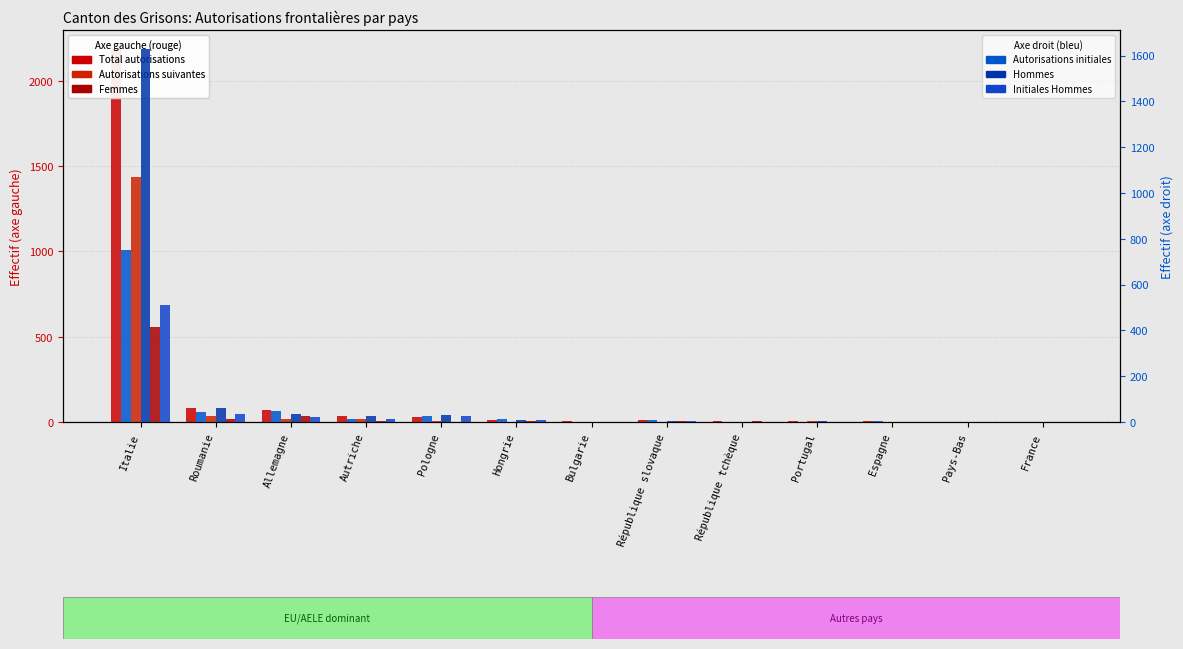

Reading left to right, what are all the values shown in this chart?

Total autorisations: Italie=2188	Roumanie=81	Allemagne=68	Autriche=34	Pologne=30	Hongrie=12	Bulgarie=4	République slovaque=9	République tchèque=4	Portugal=5	Espagne=3	Pays-Bas=2	France=2
Autorisations suivantes: Italie=1438	Roumanie=36	Allemagne=19	Autriche=20	Pologne=3	Hongrie=1	Bulgarie=2	République slovaque=1	République tchèque=2	Portugal=3	Espagne=0	Pays-Bas=1	France=1
Femmes: Italie=558	Roumanie=20	Allemagne=35	Autriche=8	Pologne=1	Hongrie=3	Bulgarie=2	République slovaque=6	République tchèque=3	Portugal=1	Espagne=1	Pays-Bas=0	France=2
Autorisations initiales: Italie=750	Roumanie=45	Allemagne=49	Autriche=14	Pologne=27	Hongrie=11	Bulgarie=2	République slovaque=8	République tchèque=2	Portugal=2	Espagne=3	Pays-Bas=1	France=1
Hommes: Italie=1630	Roumanie=61	Allemagne=33	Autriche=26	Pologne=29	Hongrie=9	Bulgarie=2	République slovaque=3	République tchèque=1	Portugal=4	Espagne=2	Pays-Bas=2	France=0
Initiales Hommes: Italie=513	Roumanie=34	Allemagne=23	Autriche=11	Pologne=26	Hongrie=8	Bulgarie=1	République slovaque=3	République tchèque=1	Portugal=2	Espagne=2	Pays-Bas=1	France=0